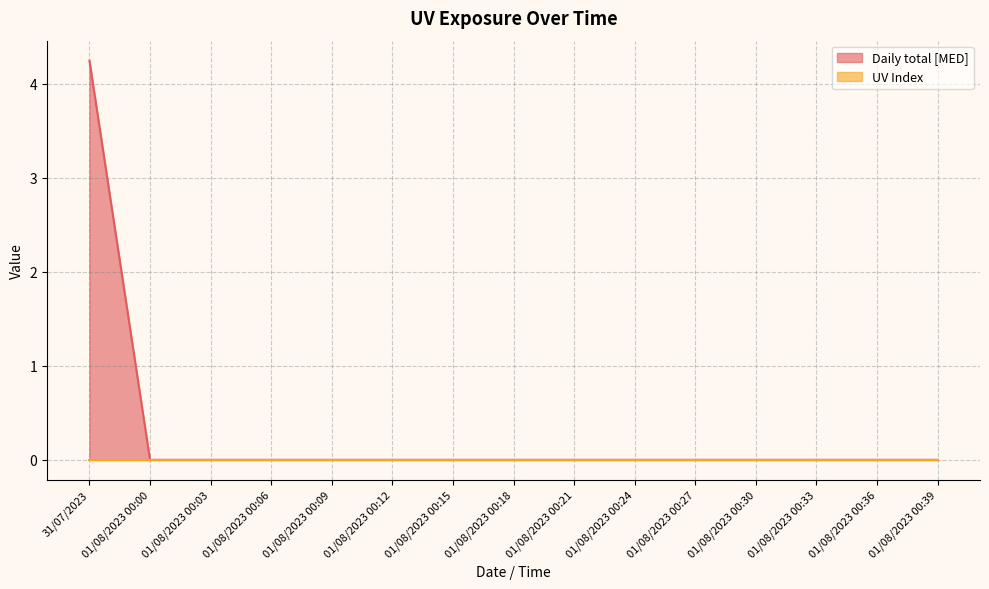

True or false: the data has more than 2 interior local peaks.

False